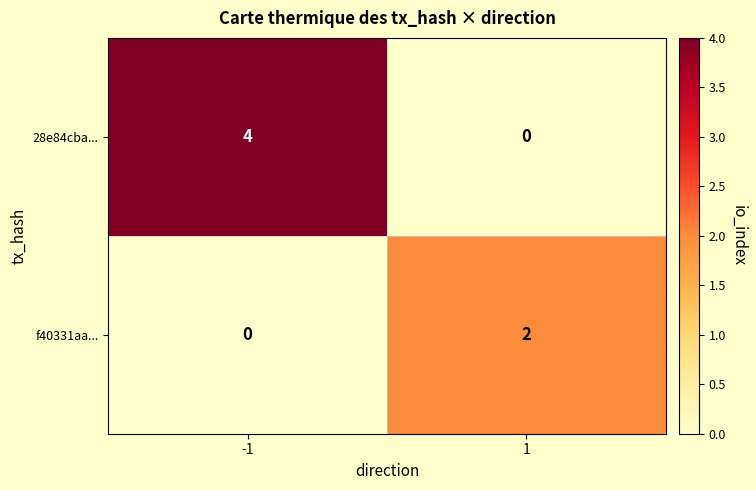

Reading left to right, what are all the values shown in this chart?

28e84cba...: 4	0
f40331aa...: 0	2